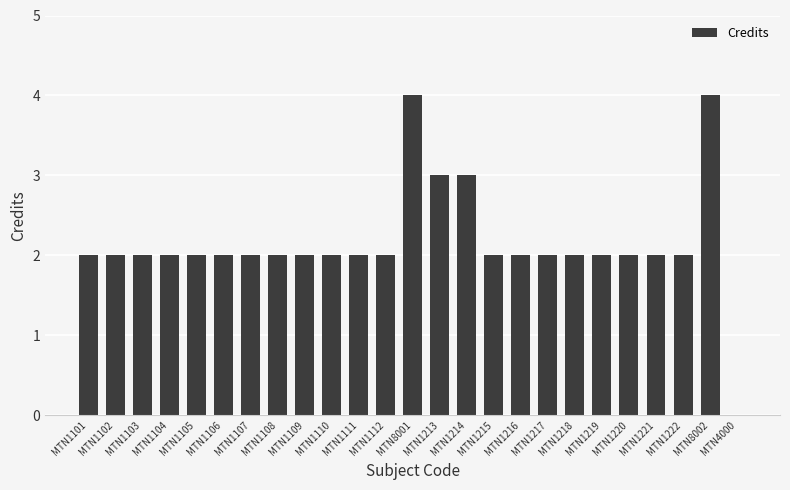

What is the sum of the values at MTN1213 and MTN1103?

5